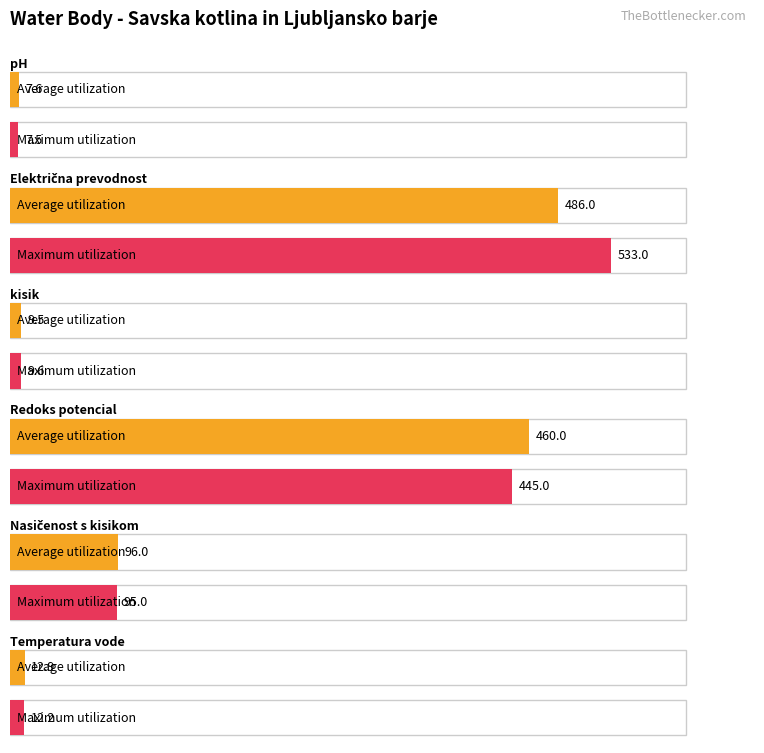

Which series has the largest total across all categories?

Maximum utilization